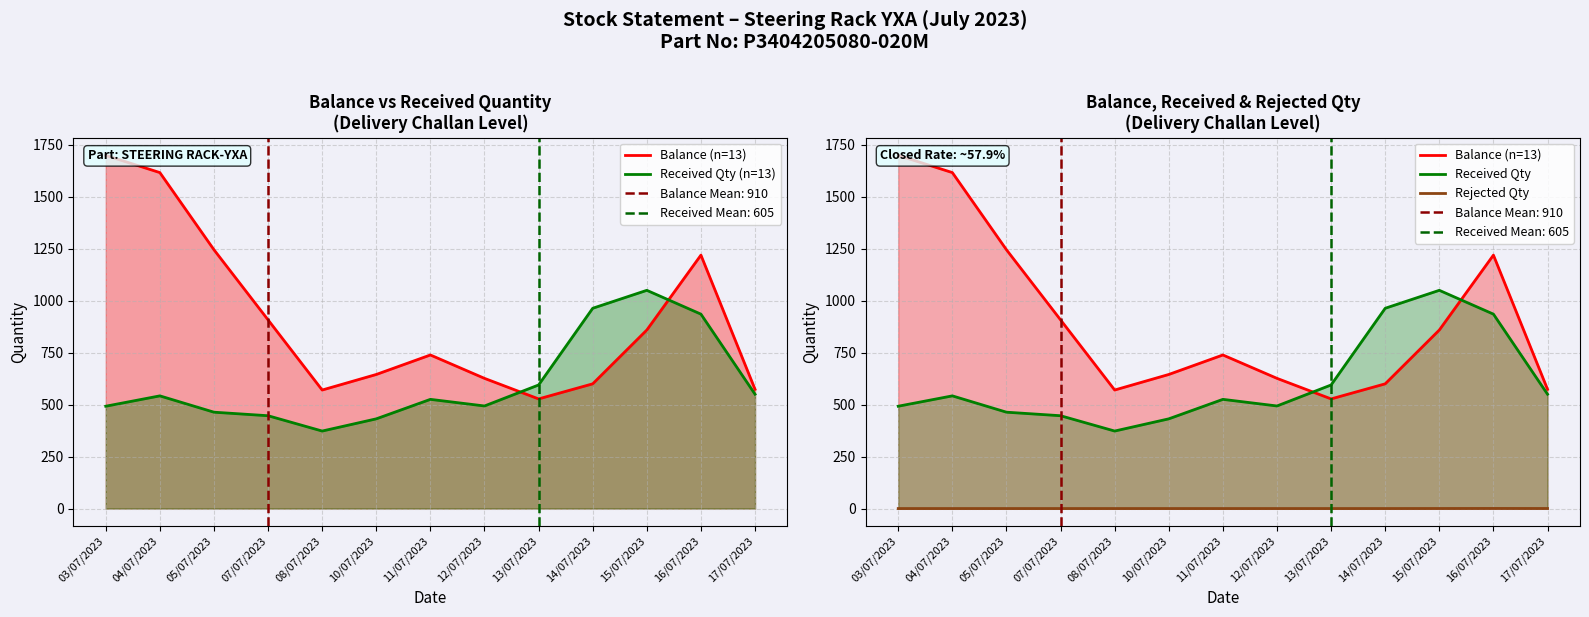

What is the difference between the second highest and minimum values in the Received Qty (n=13) series?

590.5